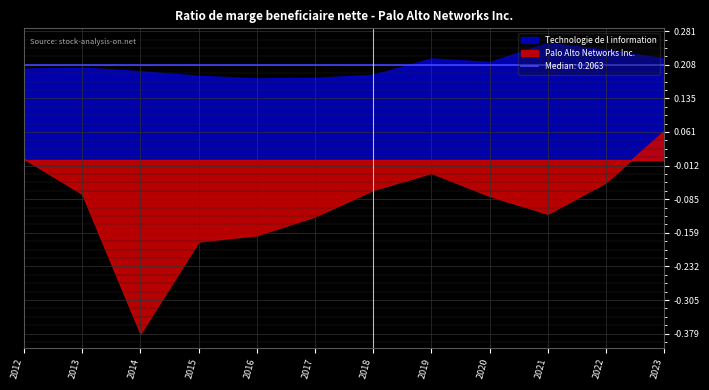

What is the difference between the second highest and second lowest values in the Technologie de l information series?

0.1